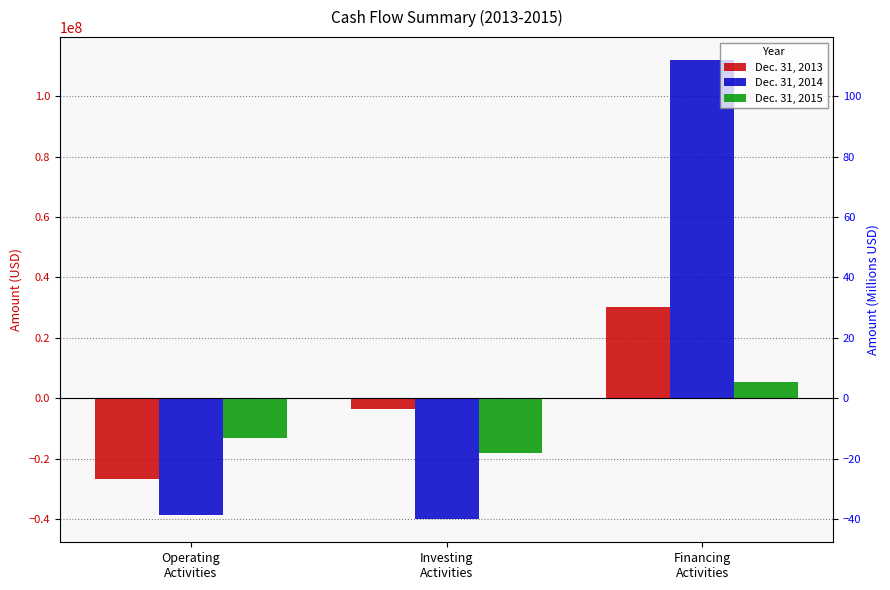

Count the number of categories in the chart.

3